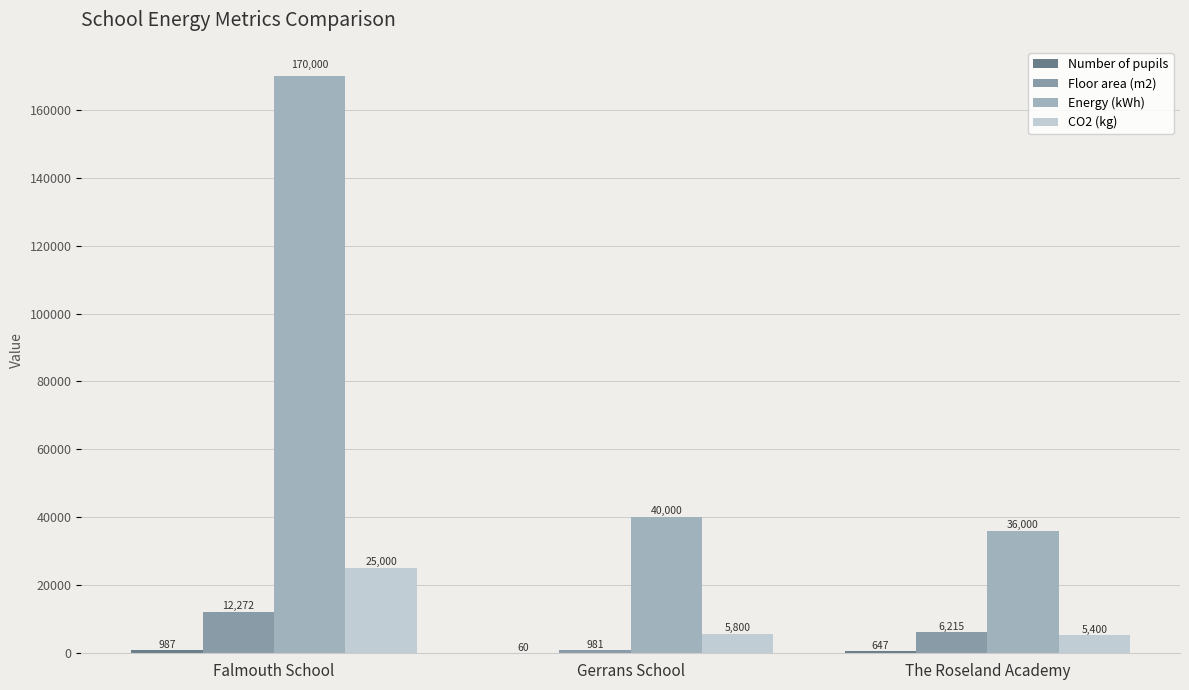

At which label is Energy (kWh) closest to 103000?

Gerrans School